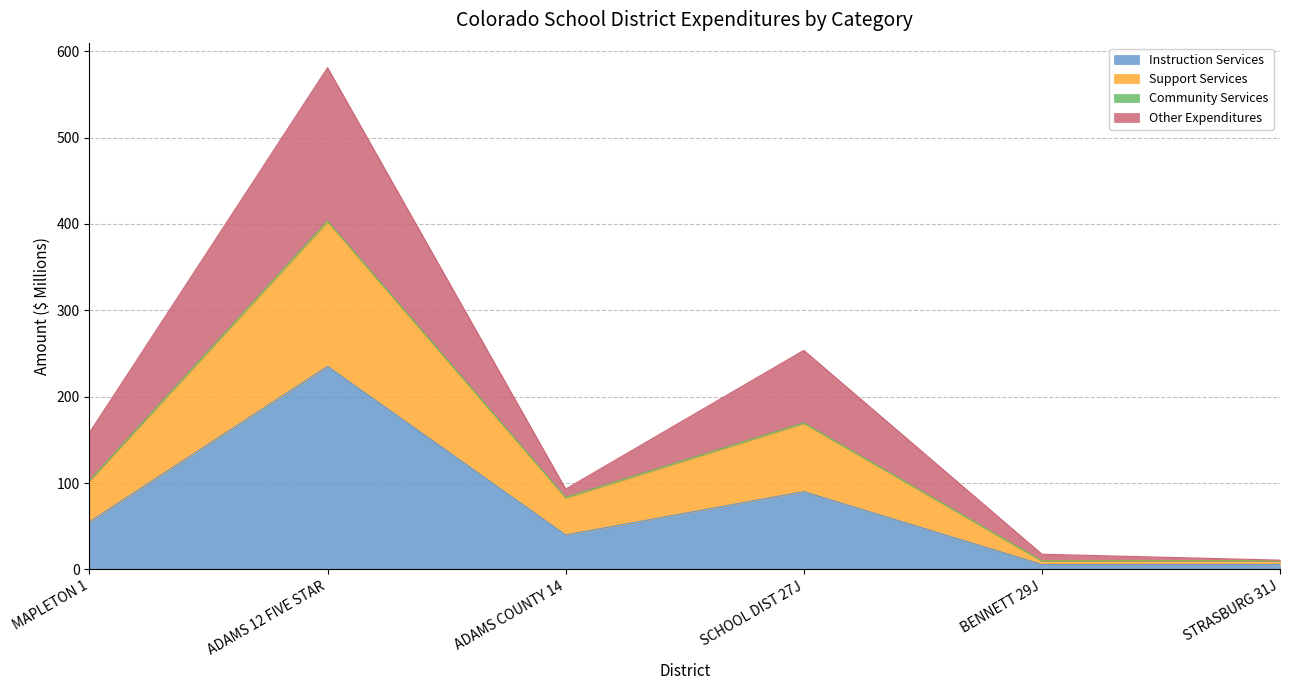

What is the total value across all series at BENNETT 29J?

17.6